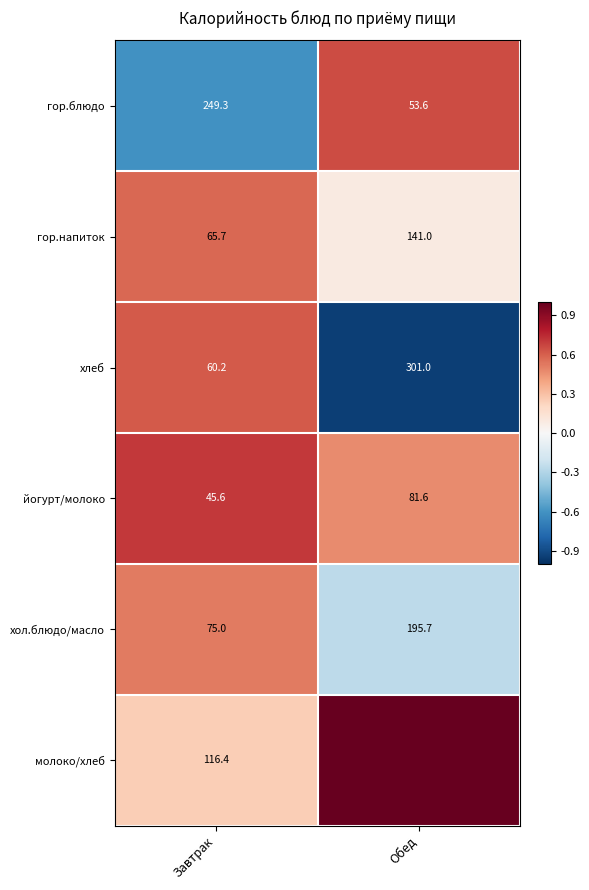

At Завтрак, list the series in order from smallest to largest.

йогурт/молоко, хлеб, гор.напиток, хол.блюдо/масло, молоко/хлеб, гор.блюдо